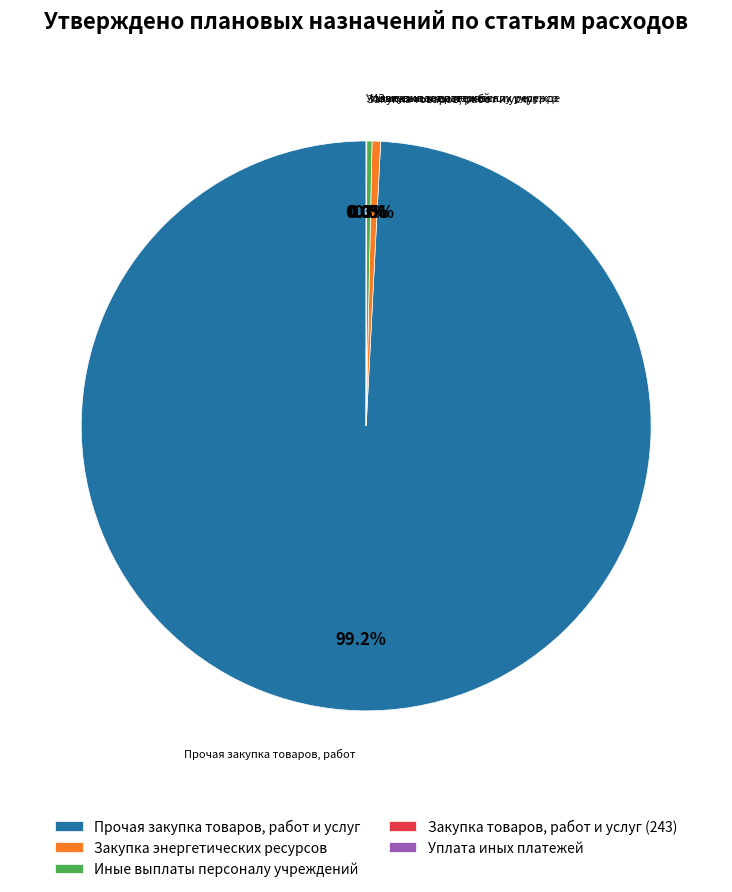

How much of the chart is everything except Закупка энергетических ресурсов?

99.5%